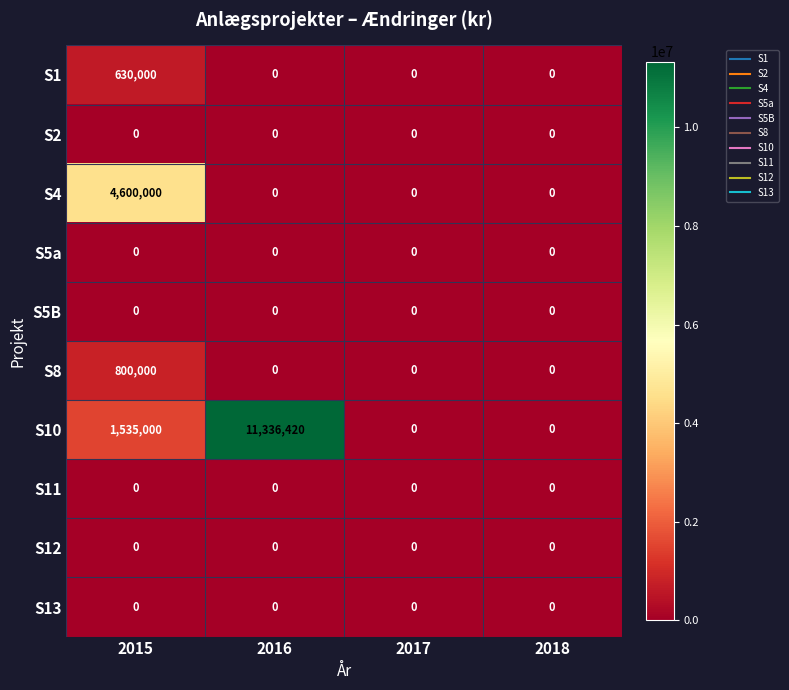

What is the maximum value shown in the chart?

11336420